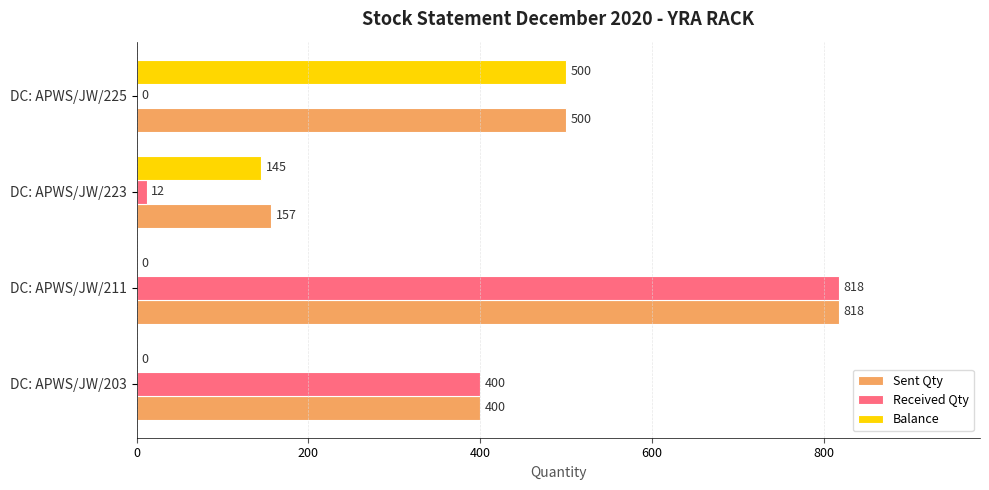

How many positive values does the Balance series have?

2